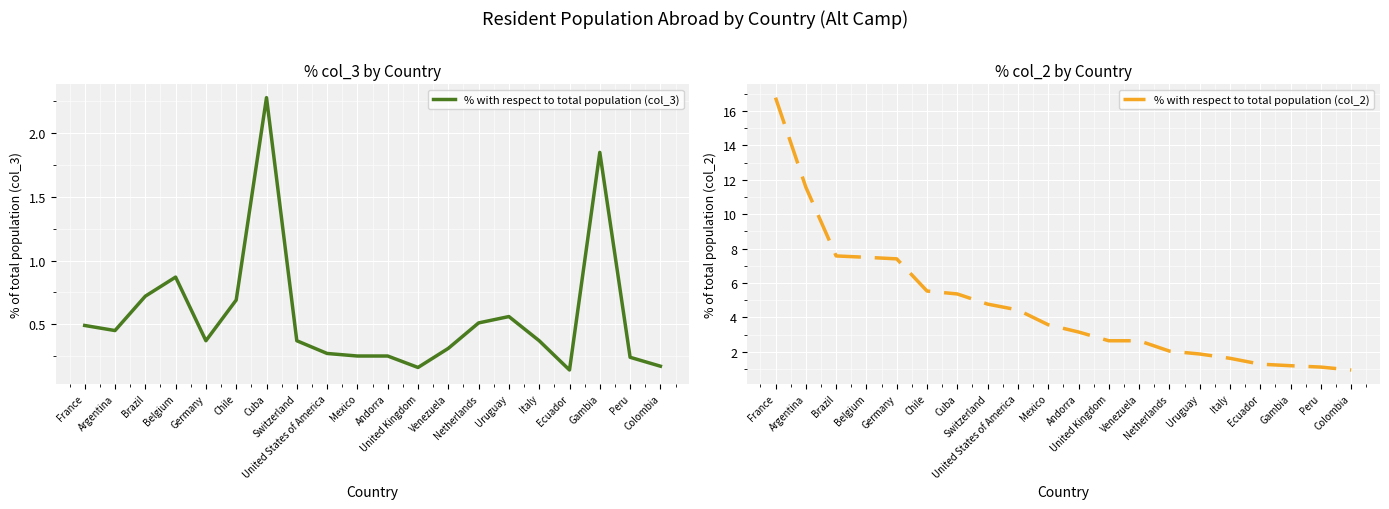

How many interior local valleys does the % with respect to total population (col_3) series have?

4